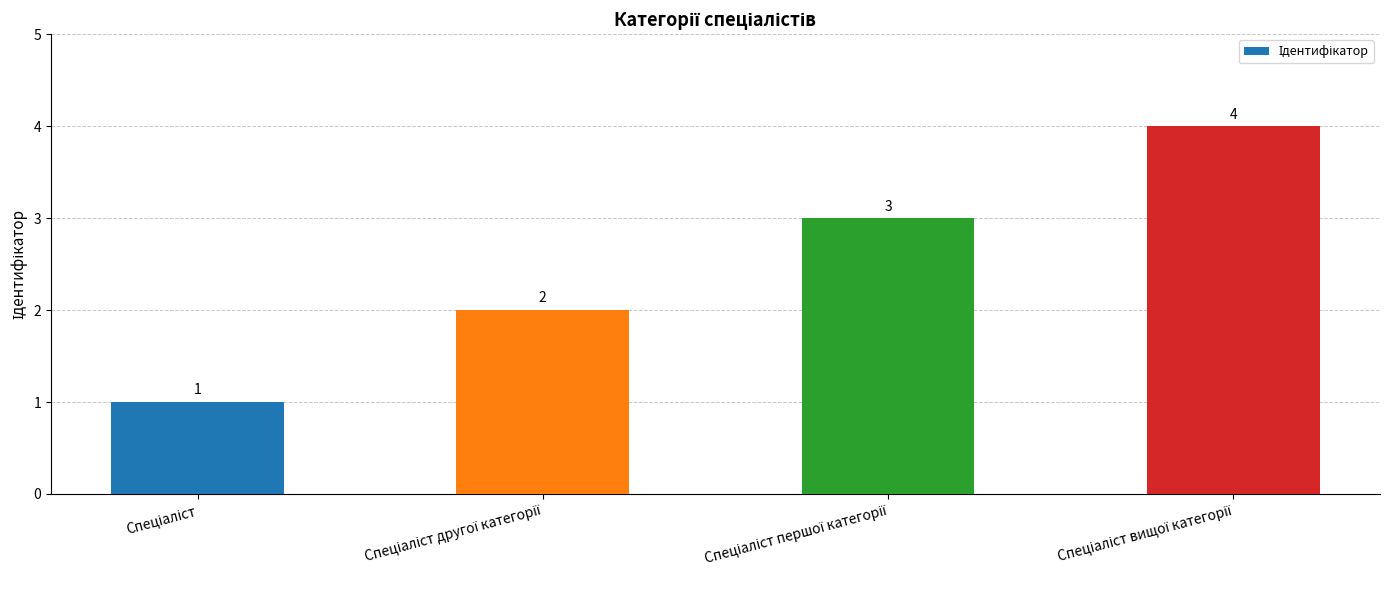

How many values are between 2 and 4?

3